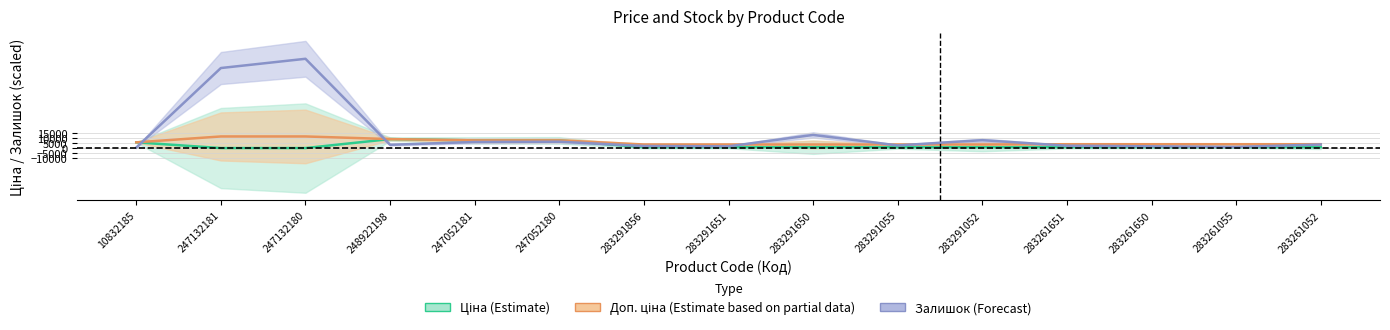

True or false: Ціна and Доп. ціна cross at least once.

False